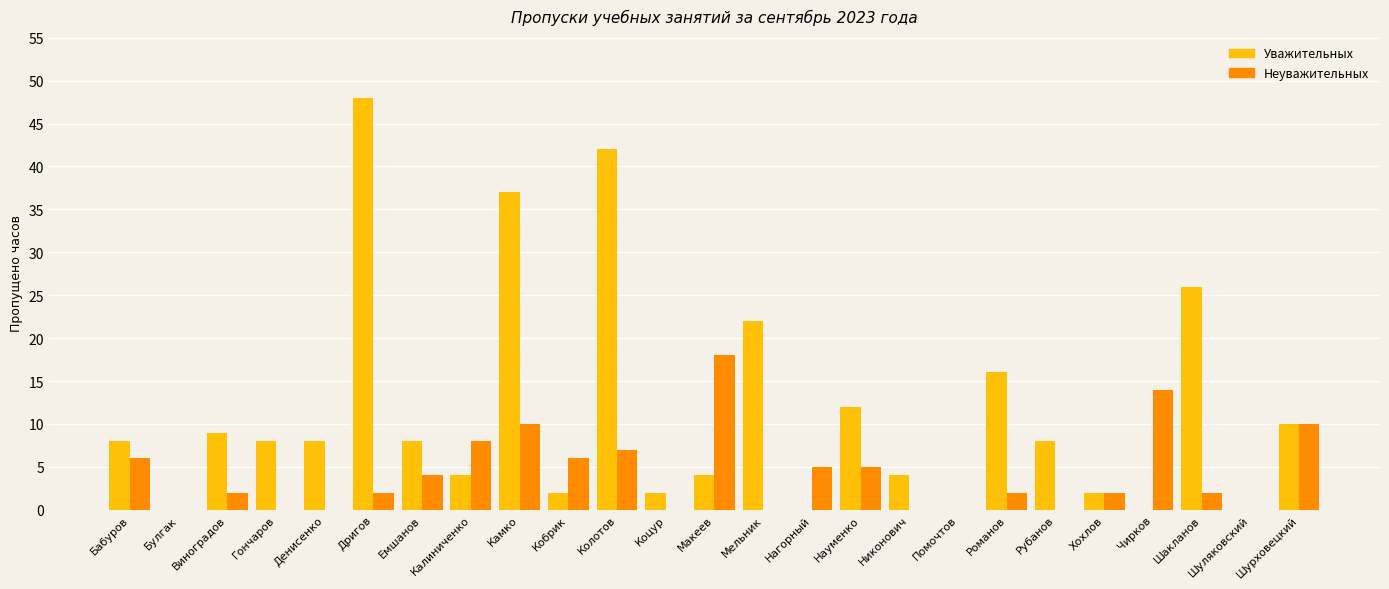

Reading left to right, list all the values displayed in this chart.

Уважительных: 8	0	9	8	8	48	8	4	37	2	42	2	4	22	0	12	4	0	16	8	2	0	26	0	10
Неуважительных: 6	0	2	0	0	2	4	8	10	6	7	0	18	0	5	5	0	0	2	0	2	14	2	0	10